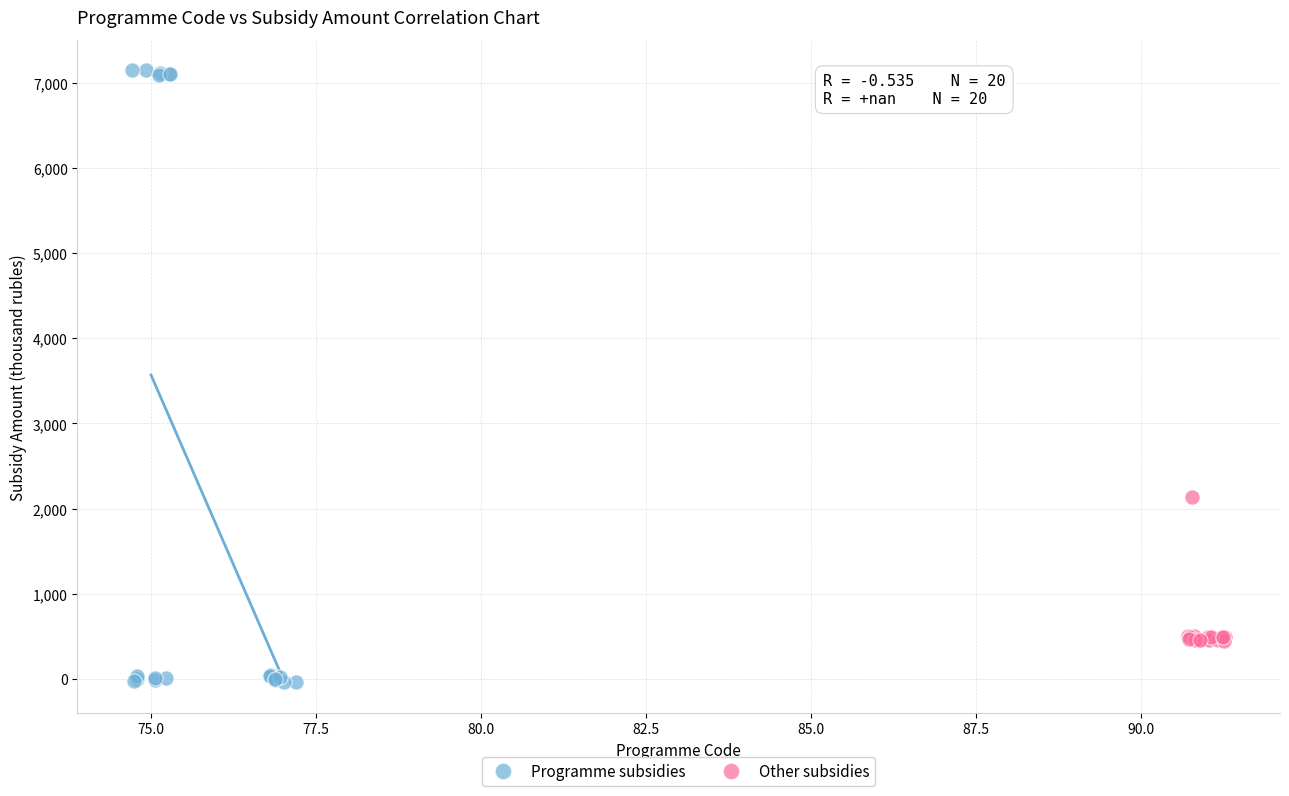

Which series reaches the maximum Y coordinate?

Programme subsidies